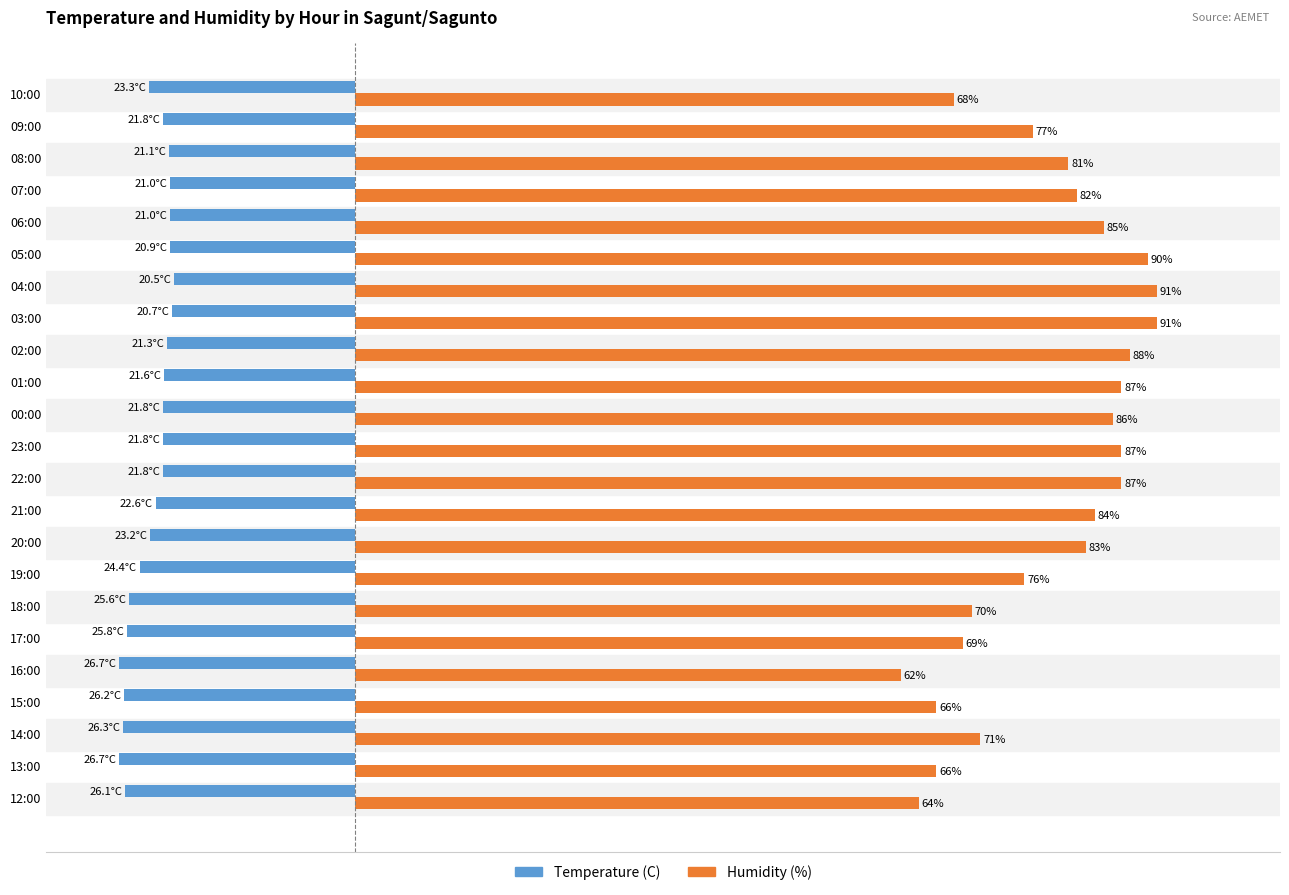

Which series changed the most between 09:00 and 08:00?

Humidity (%)